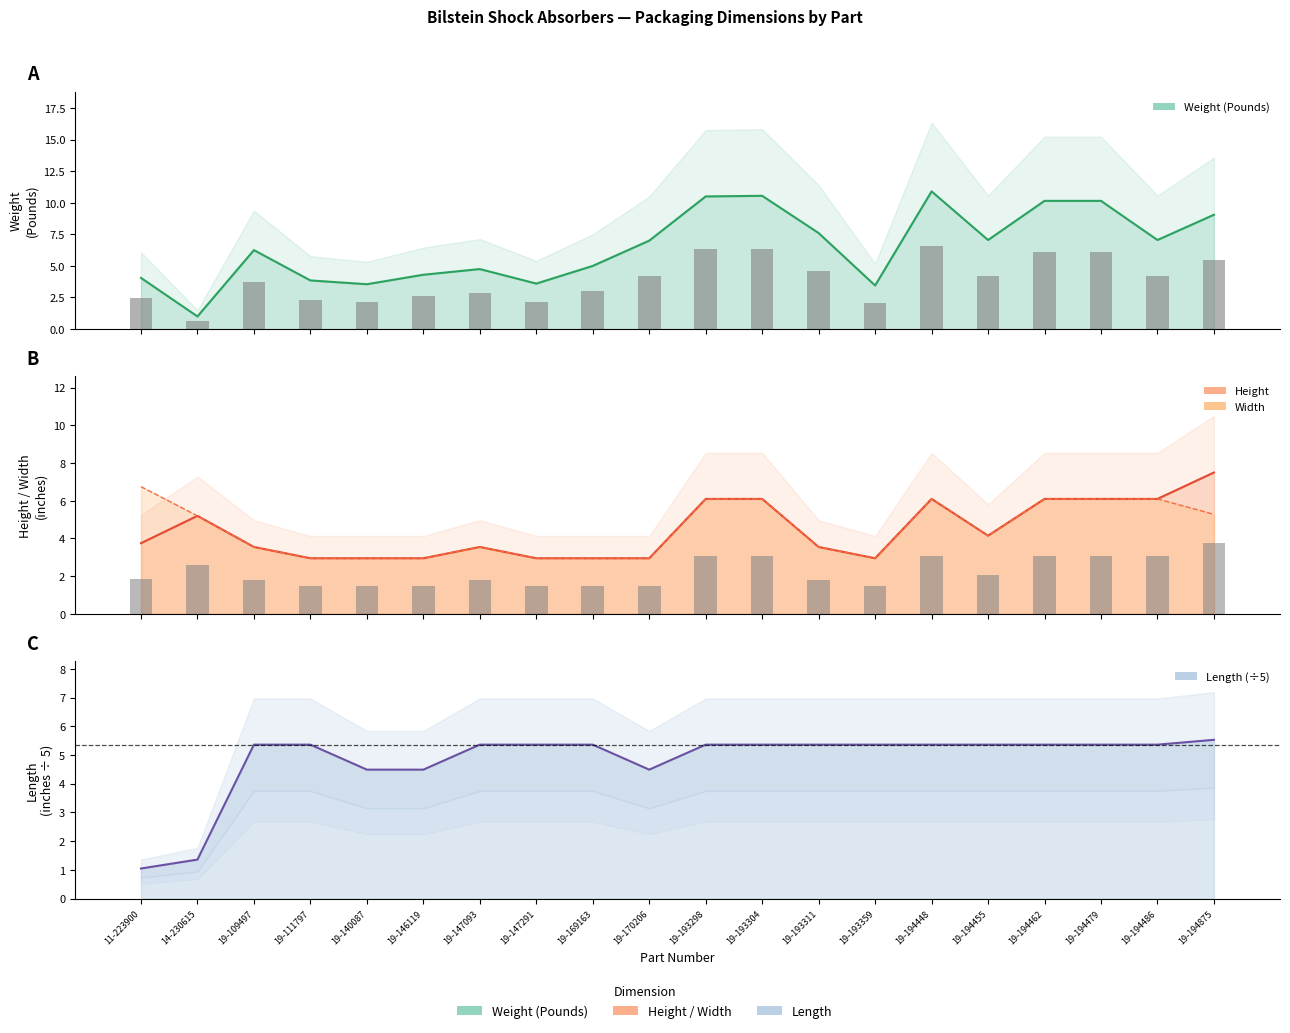

What position from the right is 19-194479?

3